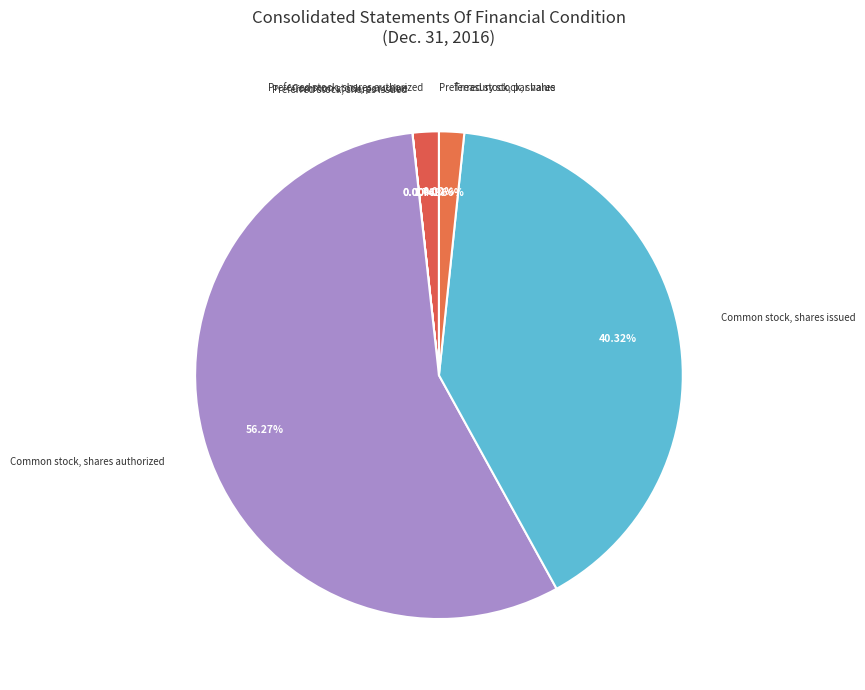

Does Common stock, shares authorized represent more than half of the total?

Yes